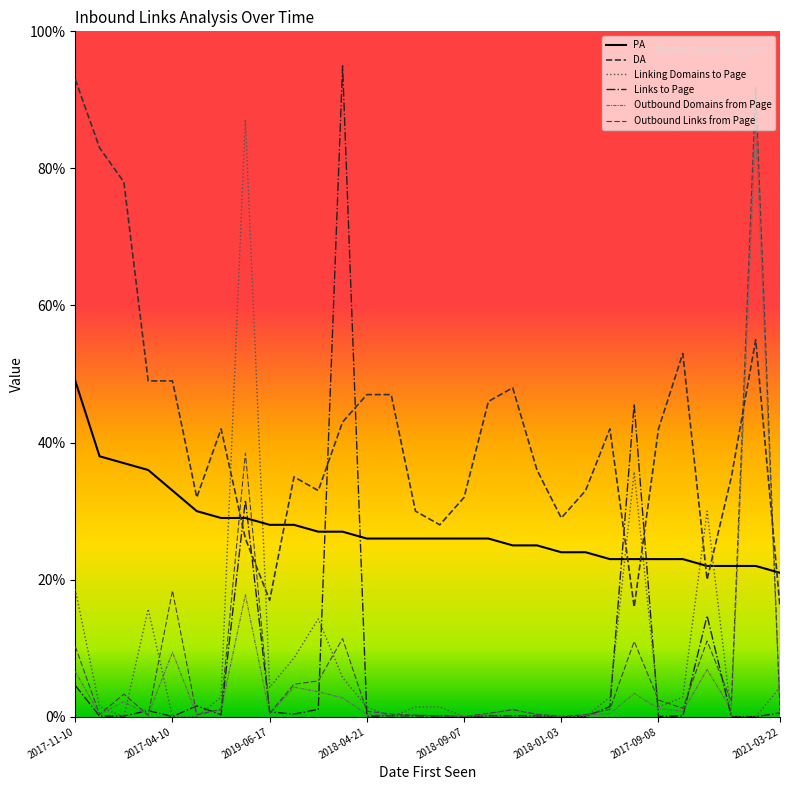

List the labels in order of Links to Page value, largest first.

11, 23, 2021-03-22, 26, 2017-11-10, 2018-01-03, 22, 10, 2018-04-21, 8, 29, 9, 2017-09-08, 13, 18, 14, 17, 25, 2017-04-10, 2019-06-17, 15, 19, 12, 2018-09-07, 24, 20, 21, 27, 28, 16